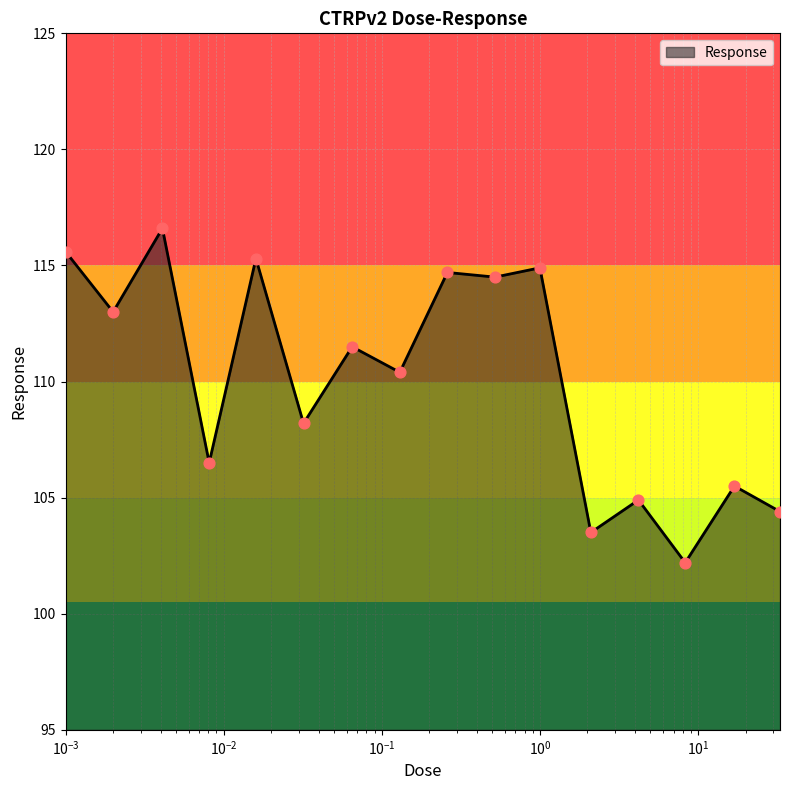

What is the smallest value displayed?

102.2